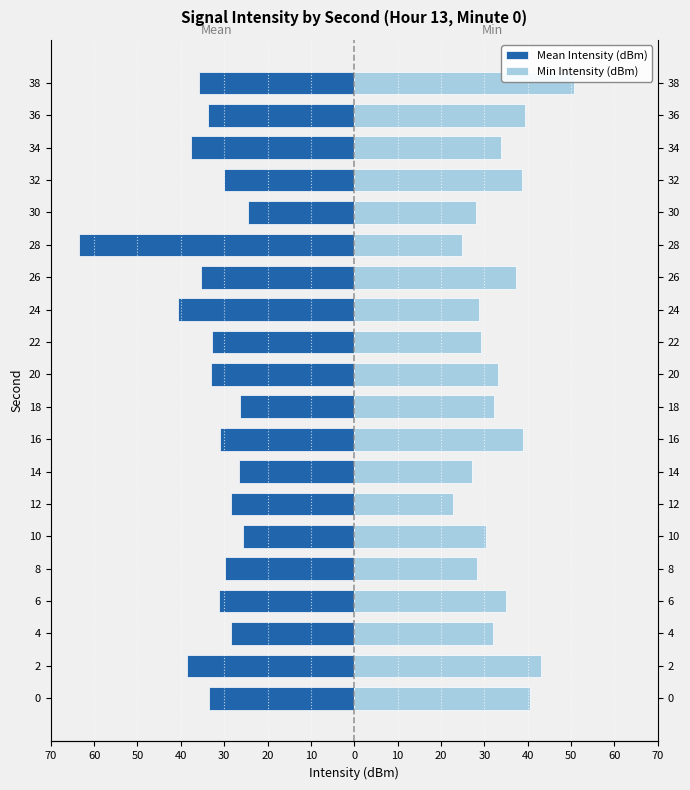

What are all the series names shown in the legend?

Mean Intensity (dBm), Min Intensity (dBm)